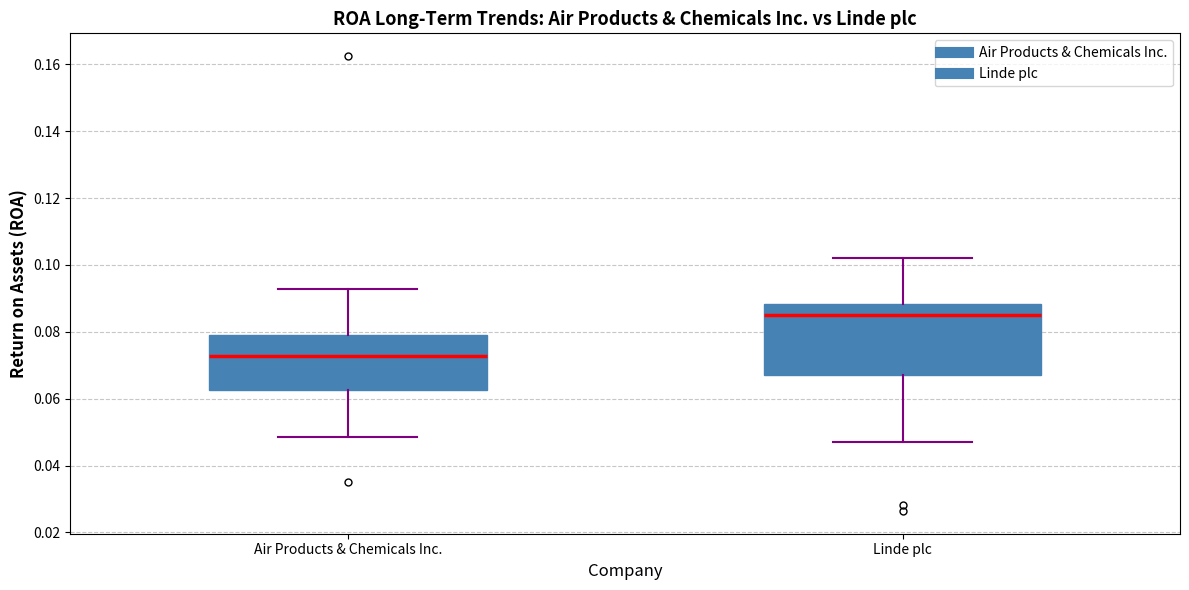

Reading left to right, transcribe this box plot: for each box, give where its median line is, the range the box spans, and where its two whiskers end, as read against the y-axis. The values are not printed on the chart, so give them approximately, as read against the axis.

Air Products & Chemicals Inc.: median 0.072, box 0.062 to 0.080, whiskers 0.048 to 0.092
Linde plc: median 0.084, box 0.068 to 0.088, whiskers 0.046 to 0.102